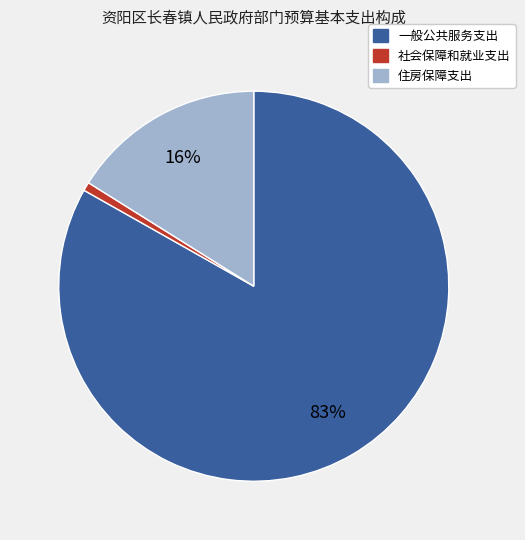

Which has a higher value, 住房保障支出 or 一般公共服务支出?

一般公共服务支出